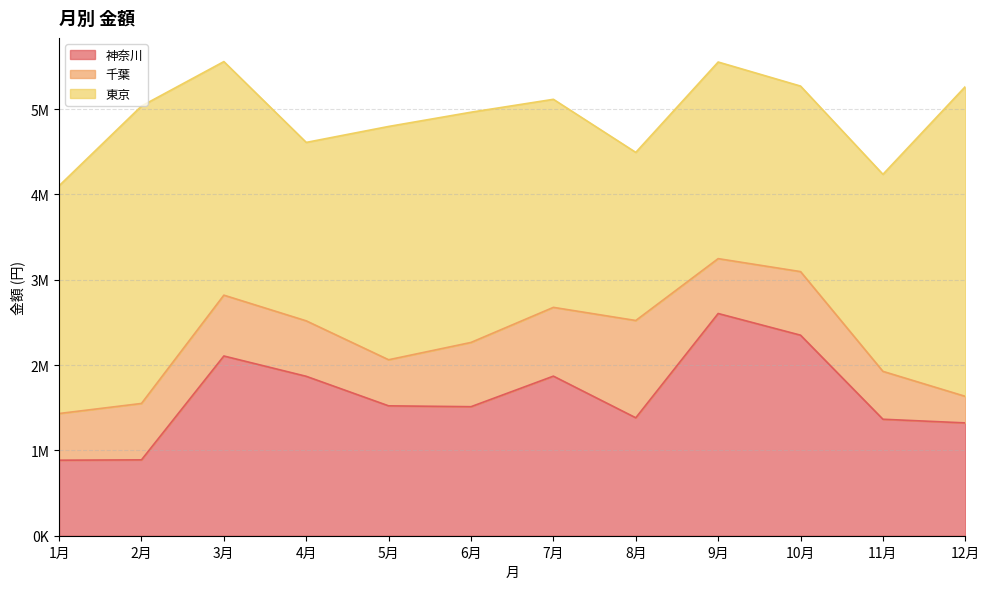

Is it true that 千葉 equals 445470 at 7月?

False